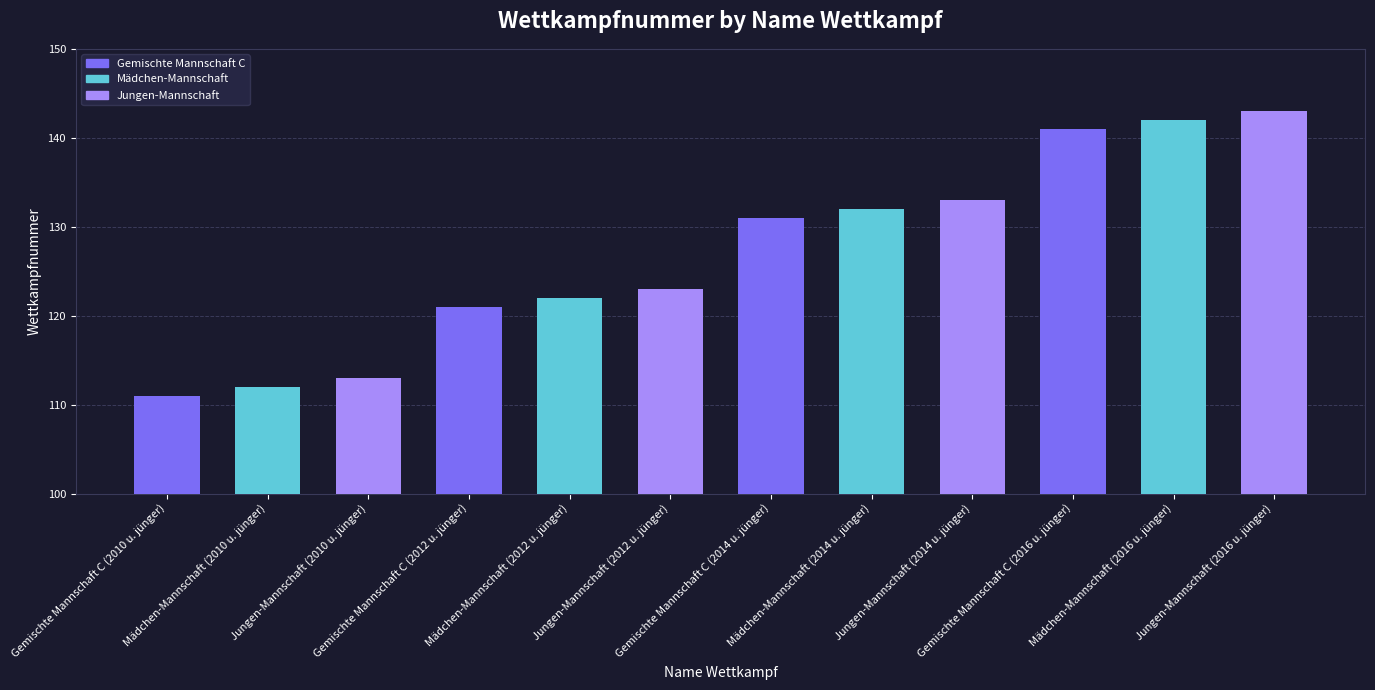

How many bars are there in total?

12